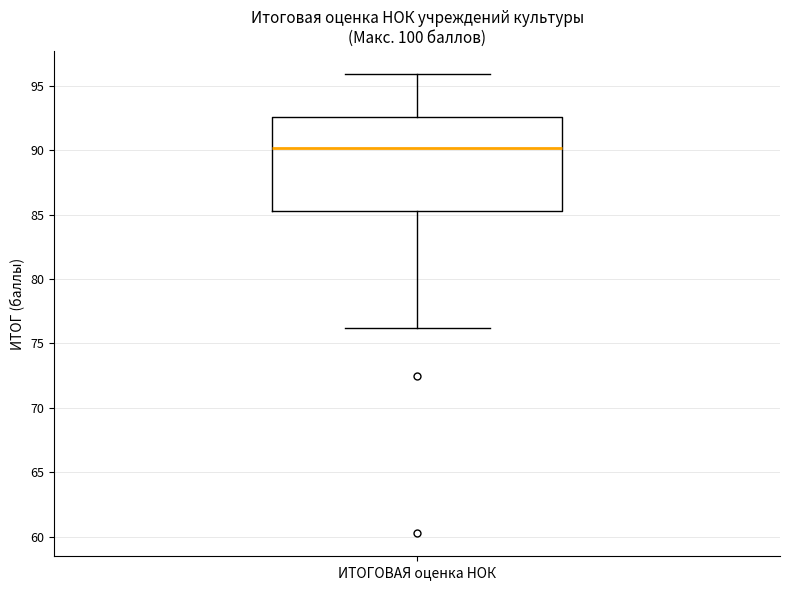

Transcribe this box plot: give where the median line is, the range the box spans, and where the two whiskers end, as read against the y-axis. The values are not printed on the chart, so give them approximately, as read against the axis.

median 90.0, box 85.5 to 92.5, whiskers 76.0 to 96.0